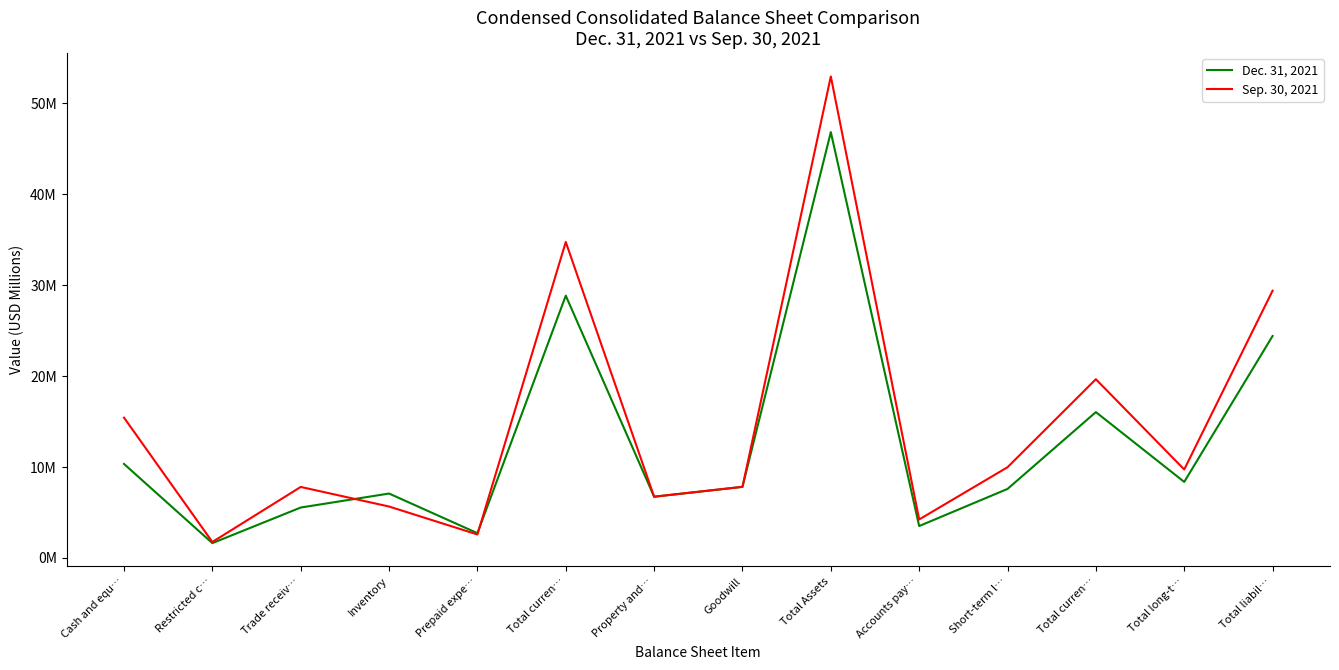

Between Property and… and Total curren…, which is larger?

Total curren…